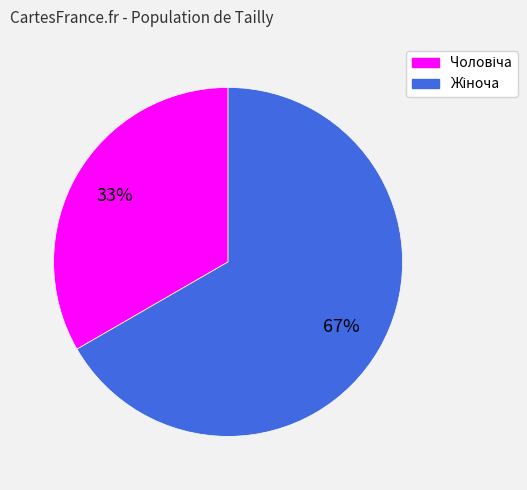

How many slices are in this pie chart?

2